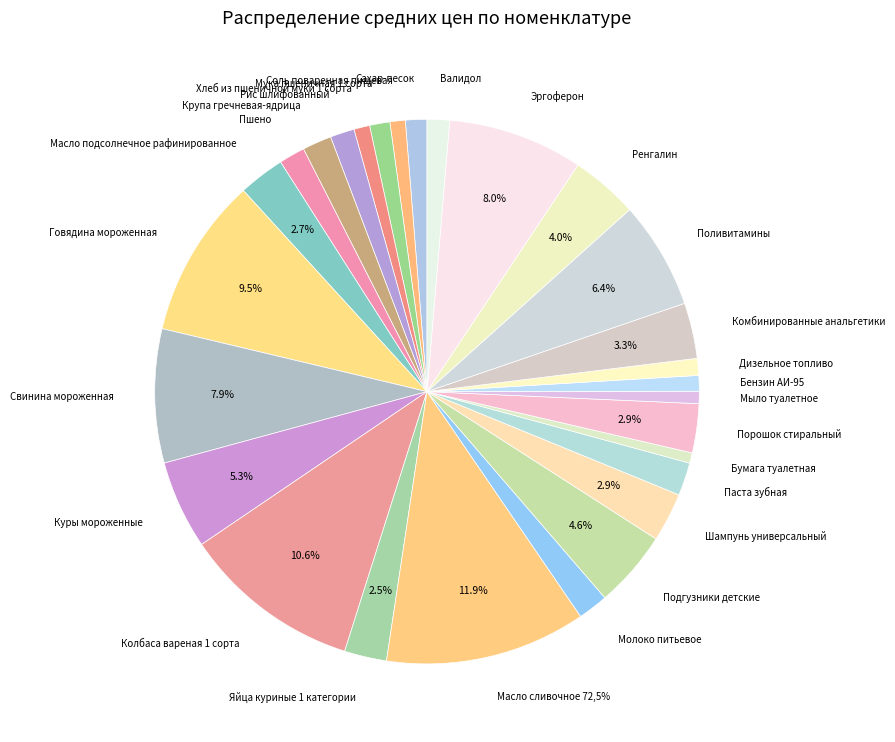

Which category has the biggest portion of the pie?

Масло сливочное 72,5%